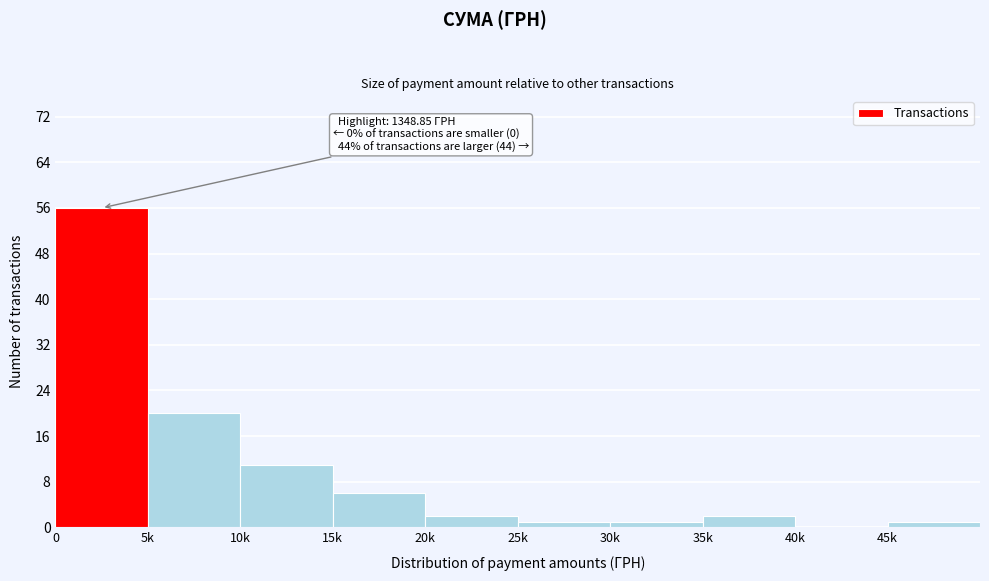

Reading right to left, extract all data points from this chart.

45k=1	40k=0	35k=2	30k=1	25k=1	20k=2	15k=6	10k=11	5k=20	0=56